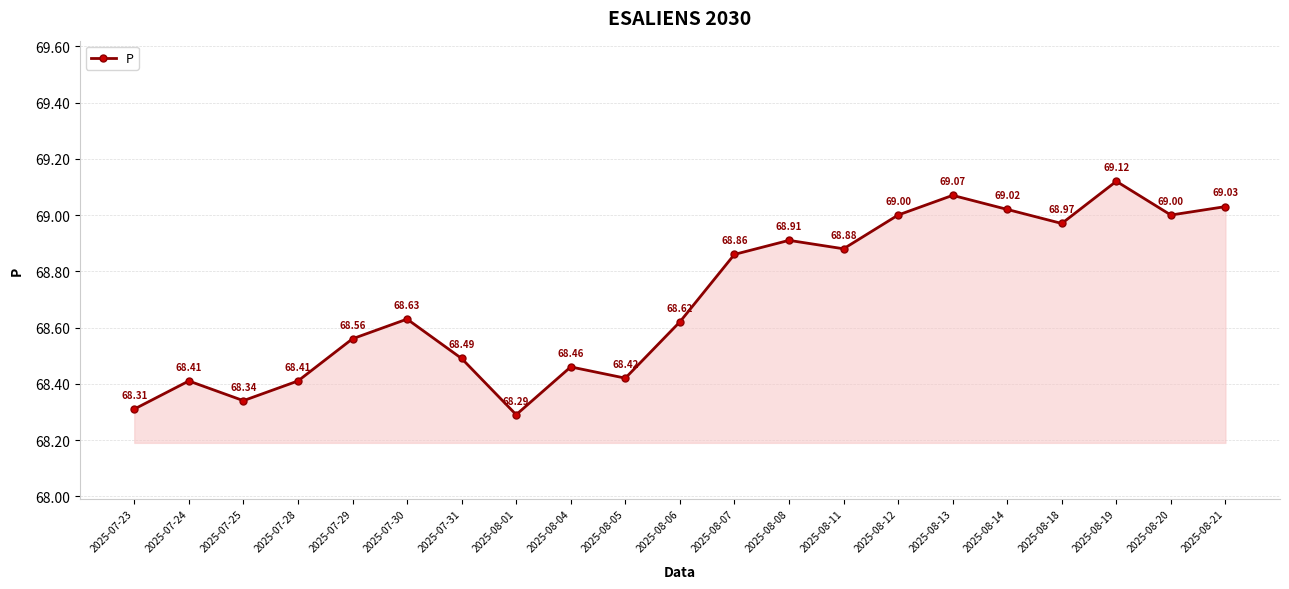

What is the smallest value displayed?

68.3